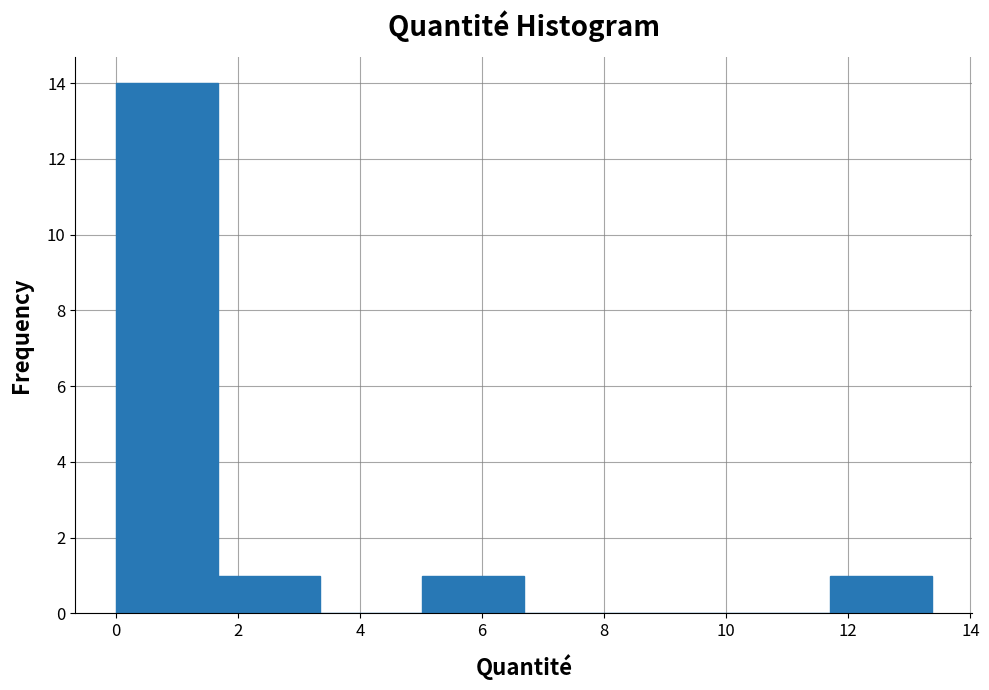

How tall is the bar that spans 1.6 to 3.4 on the x-axis? Neither the bar edges nor the heights are printed on the chart, so give them approximately, as read against the axes.

1